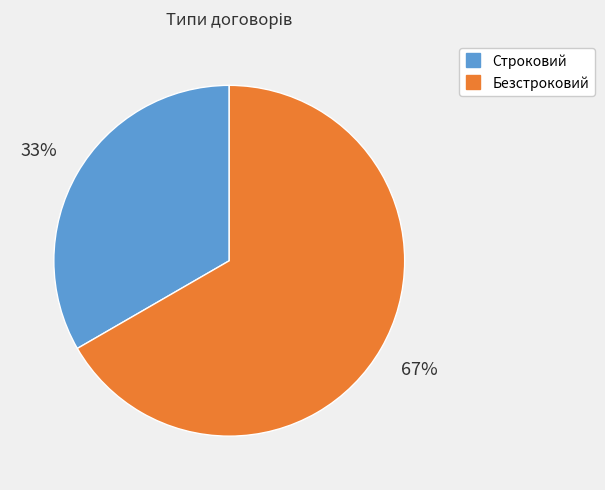

Which slice is the largest?

Безстроковий